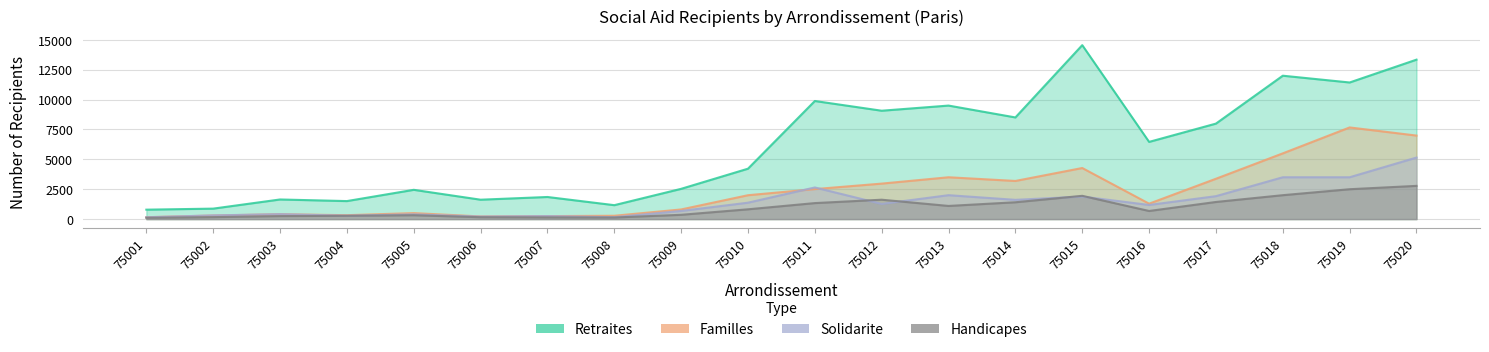

What is the total value across all series at 75013?

16100